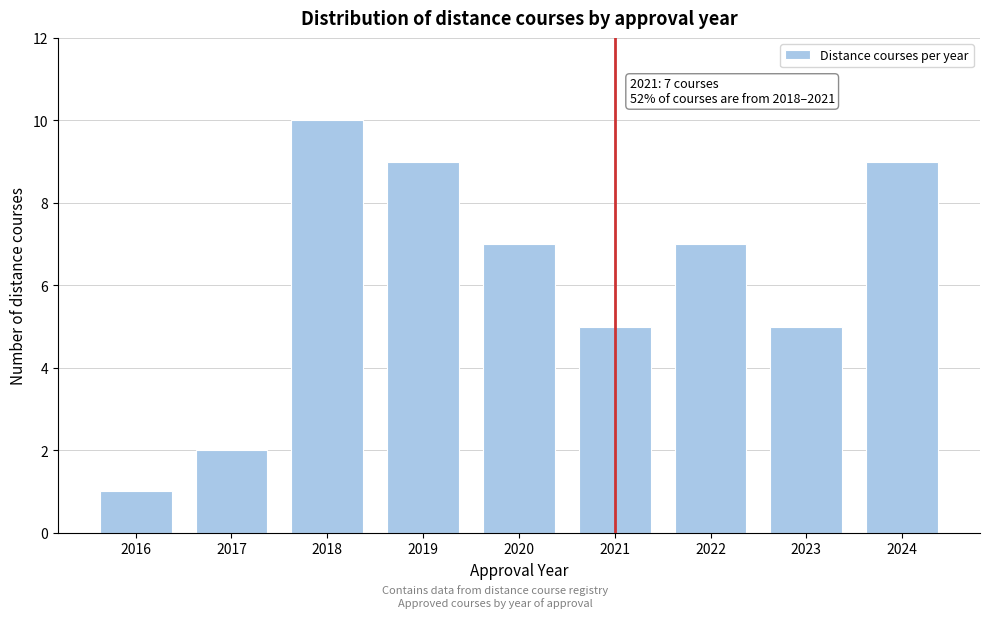

Reading right to left, extract all data points from this chart.

2024=9	2023=5	2022=7	2021=5	2020=7	2019=9	2018=10	2017=2	2016=1